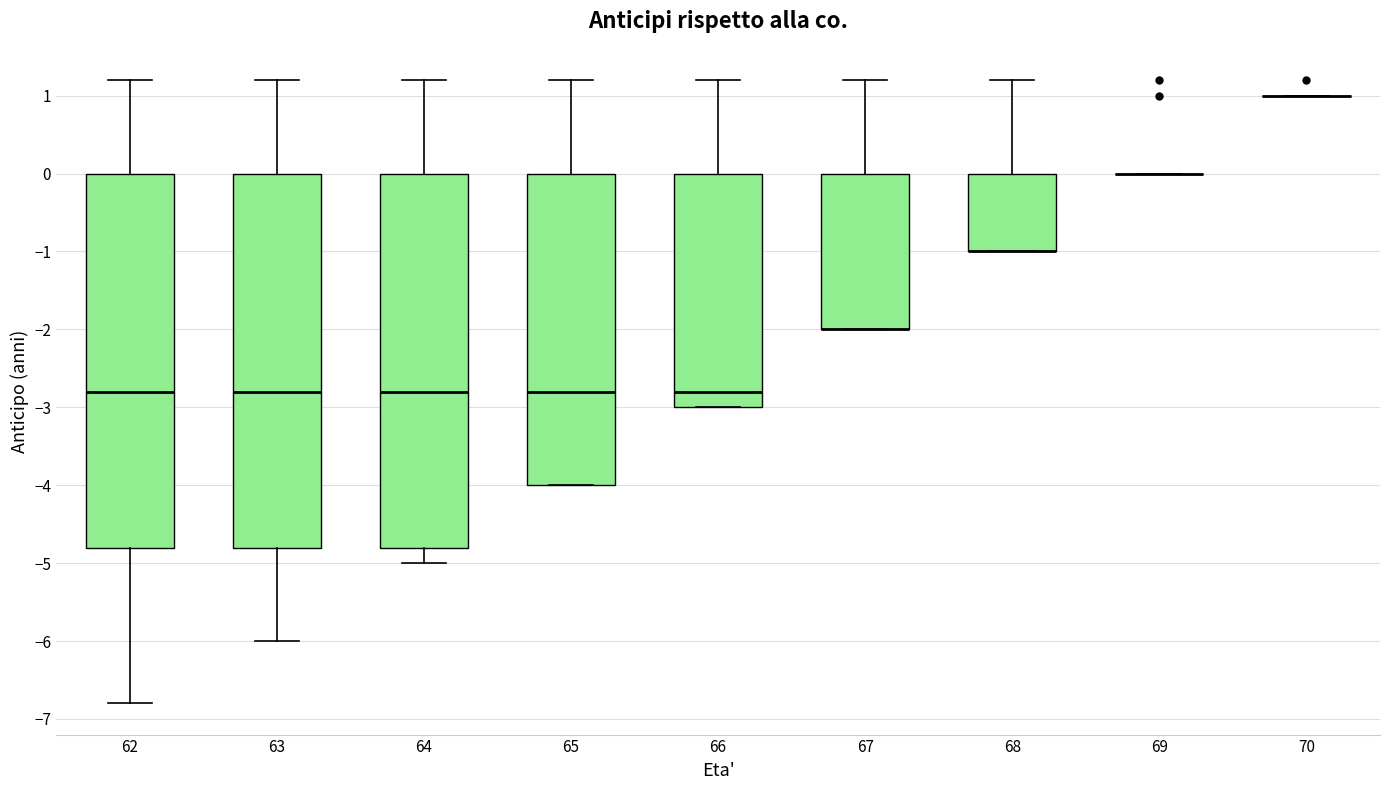

Where does the median line of the box at x = 66 sit on the y-axis? The values are not printed on the chart, so give them approximately, as read against the axis.

-2.8